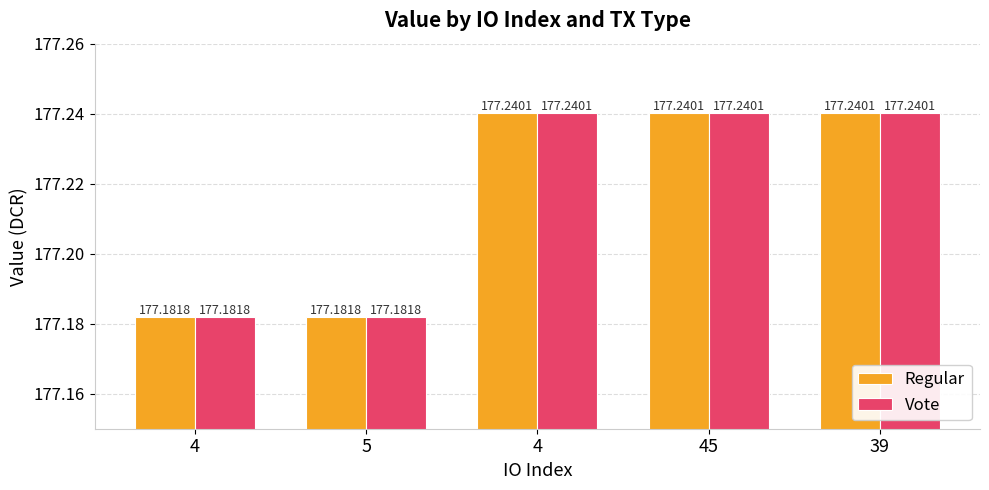

Does the chart contain stacked bars?

No